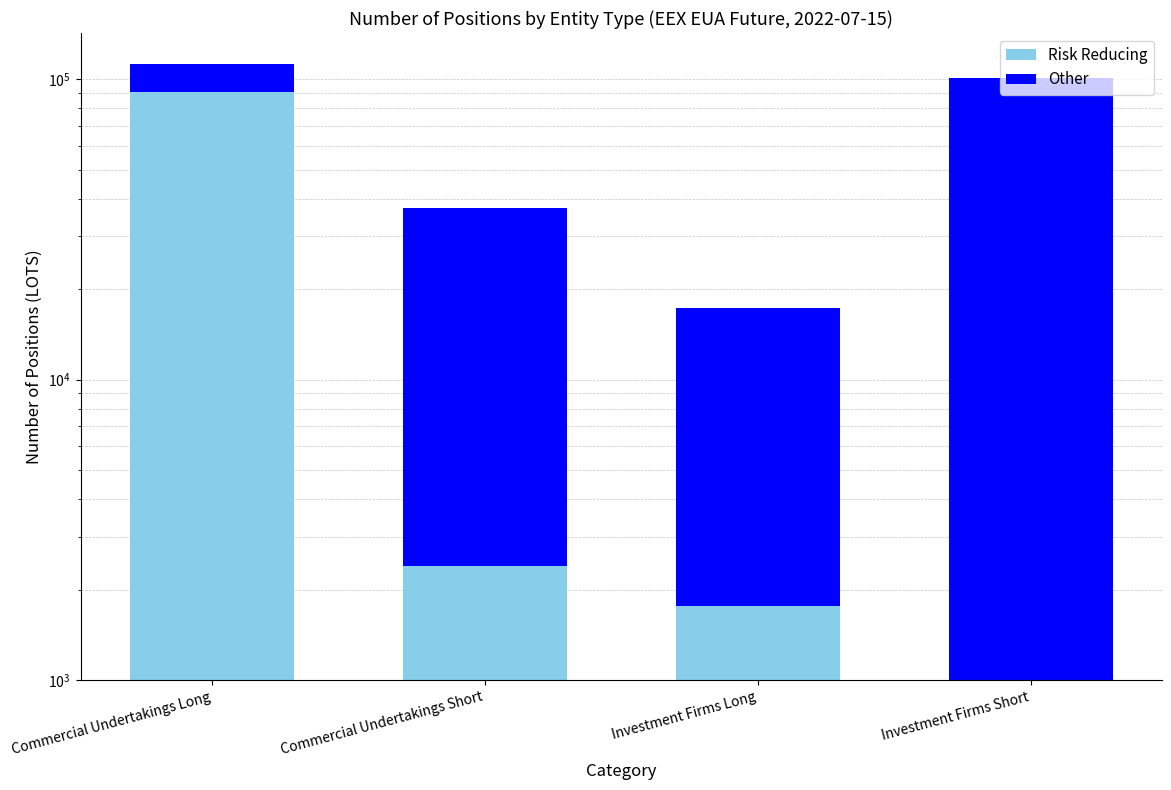

Reading right to left, extract all data points from this chart.

Risk Reducing: 1000	1769	2403	90579
Other: 99756	15619	34967	21928